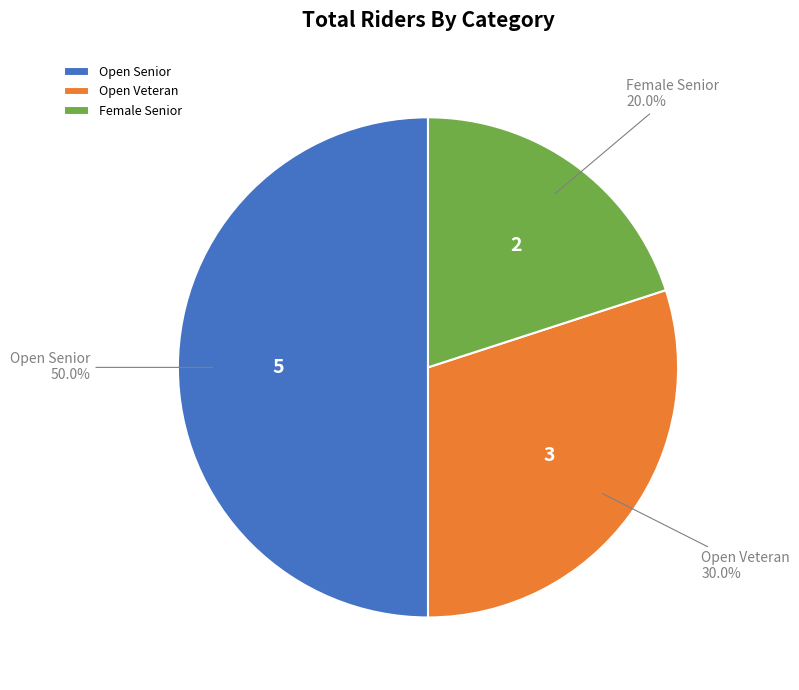

Combined, what portion of the pie is Open Senior and Female Senior?

70.0%